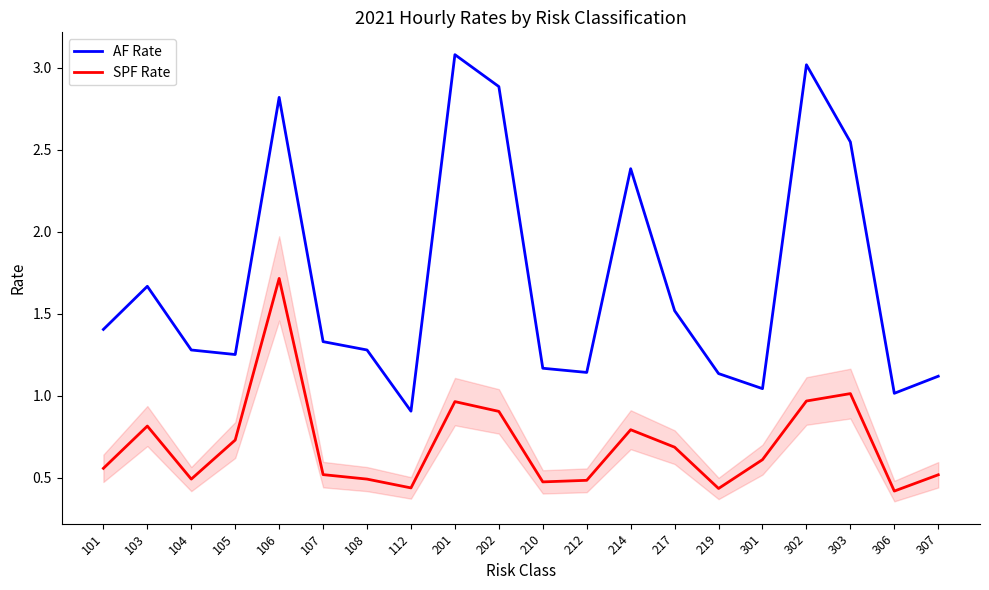

What is the spread (max minus min) of values at 103?

0.9